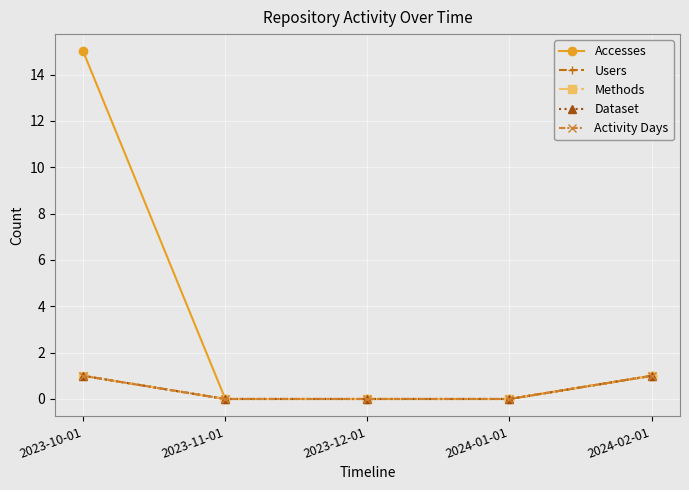

True or false: Accesses has more than 0 points higher than both neighbors.

False